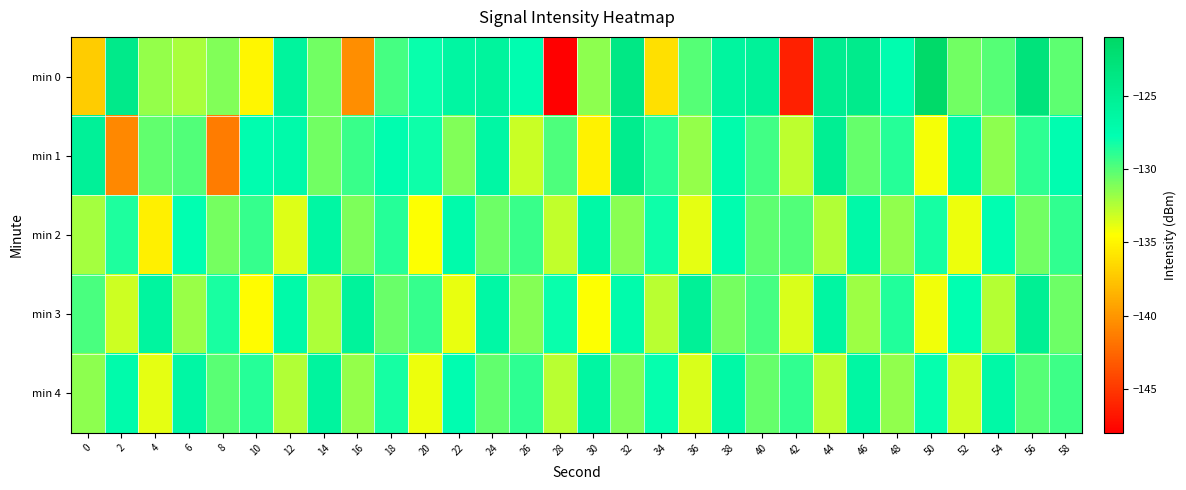

Which series changed the most between 4 and 8?

min 1